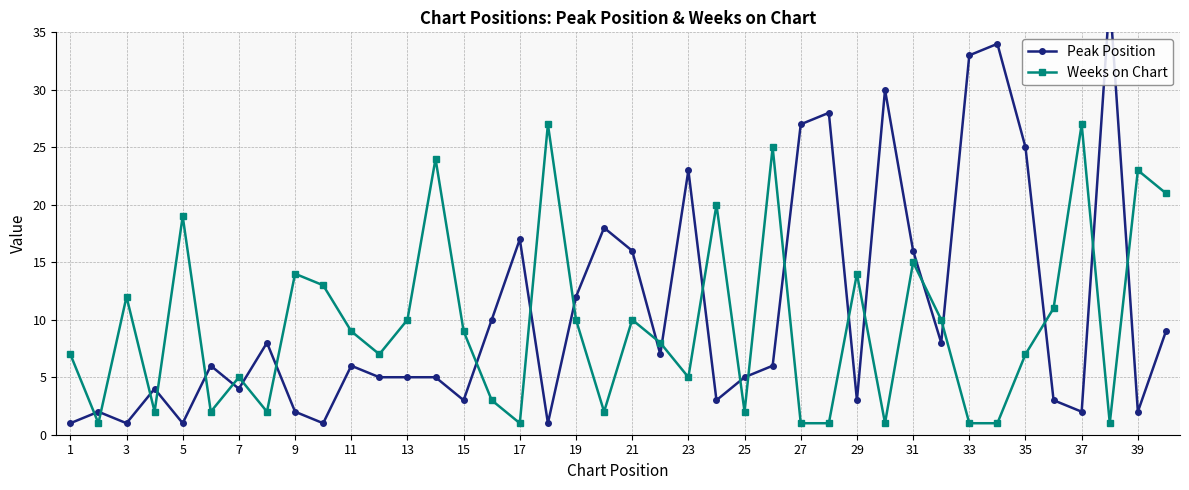

What is the value of the Weeks on Chart point at the 38th from the left?

10